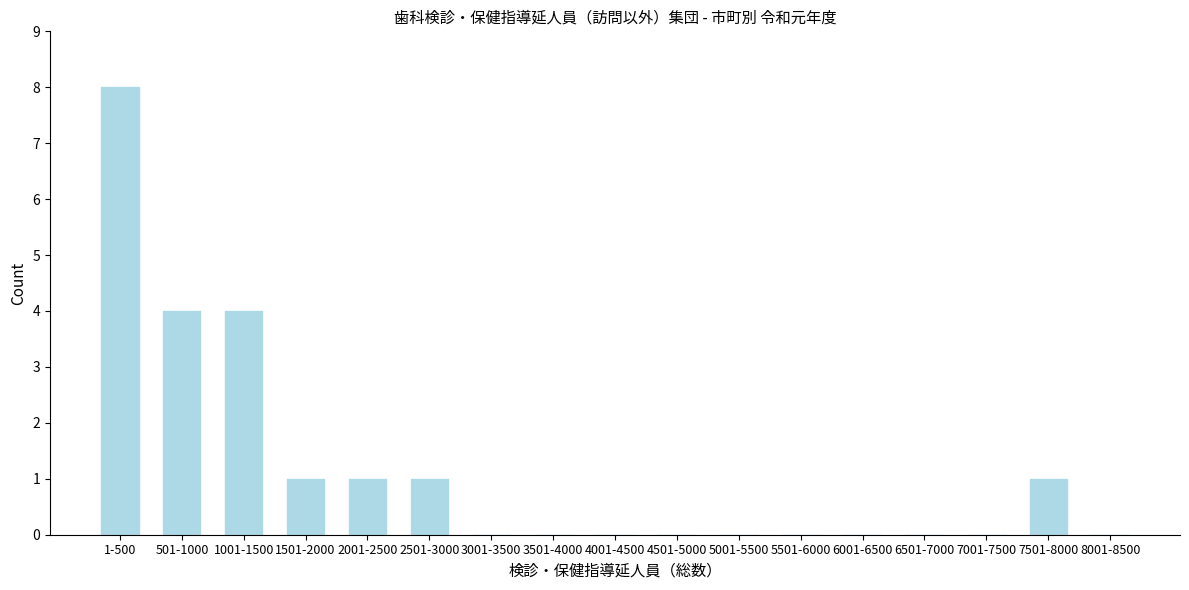

Reading left to right, list all the values displayed in this chart.

1-500=8	501-1000=4	1001-1500=4	1501-2000=1	2001-2500=1	2501-3000=1	3001-3500=0	3501-4000=0	4001-4500=0	4501-5000=0	5001-5500=0	5501-6000=0	6001-6500=0	6501-7000=0	7001-7500=0	7501-8000=1	8001-8500=0